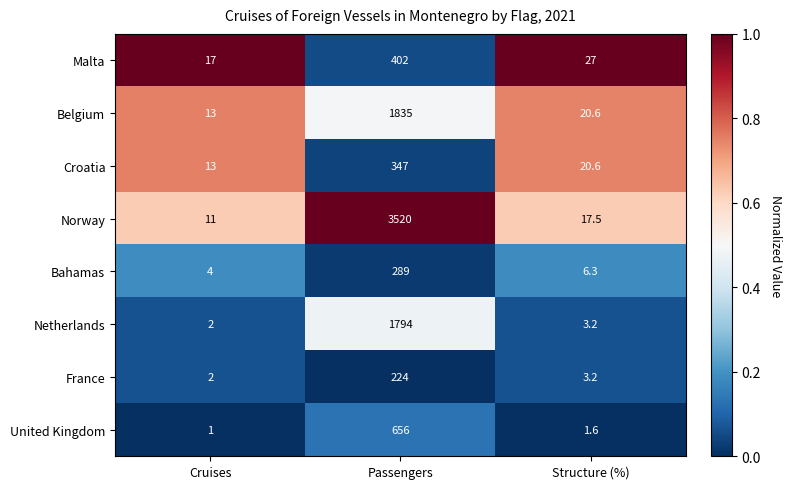

True or false: Netherlands has a value of 3.5 at Cruises.

False